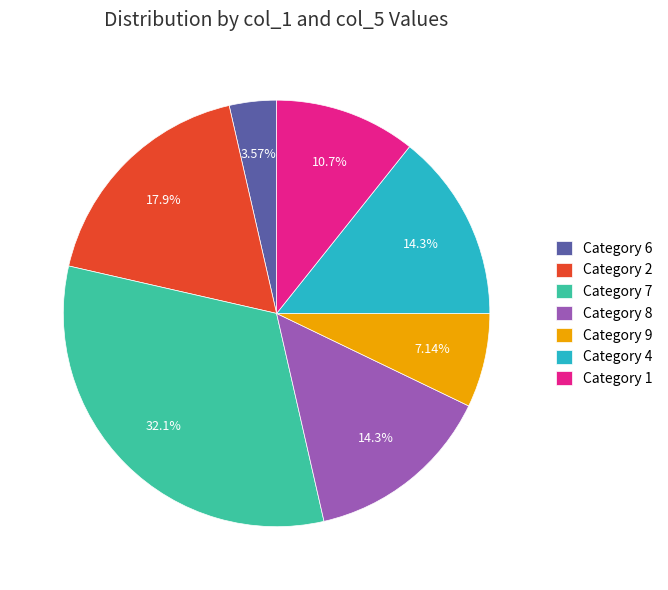

Does Category 9 account for over 50% of the chart?

No